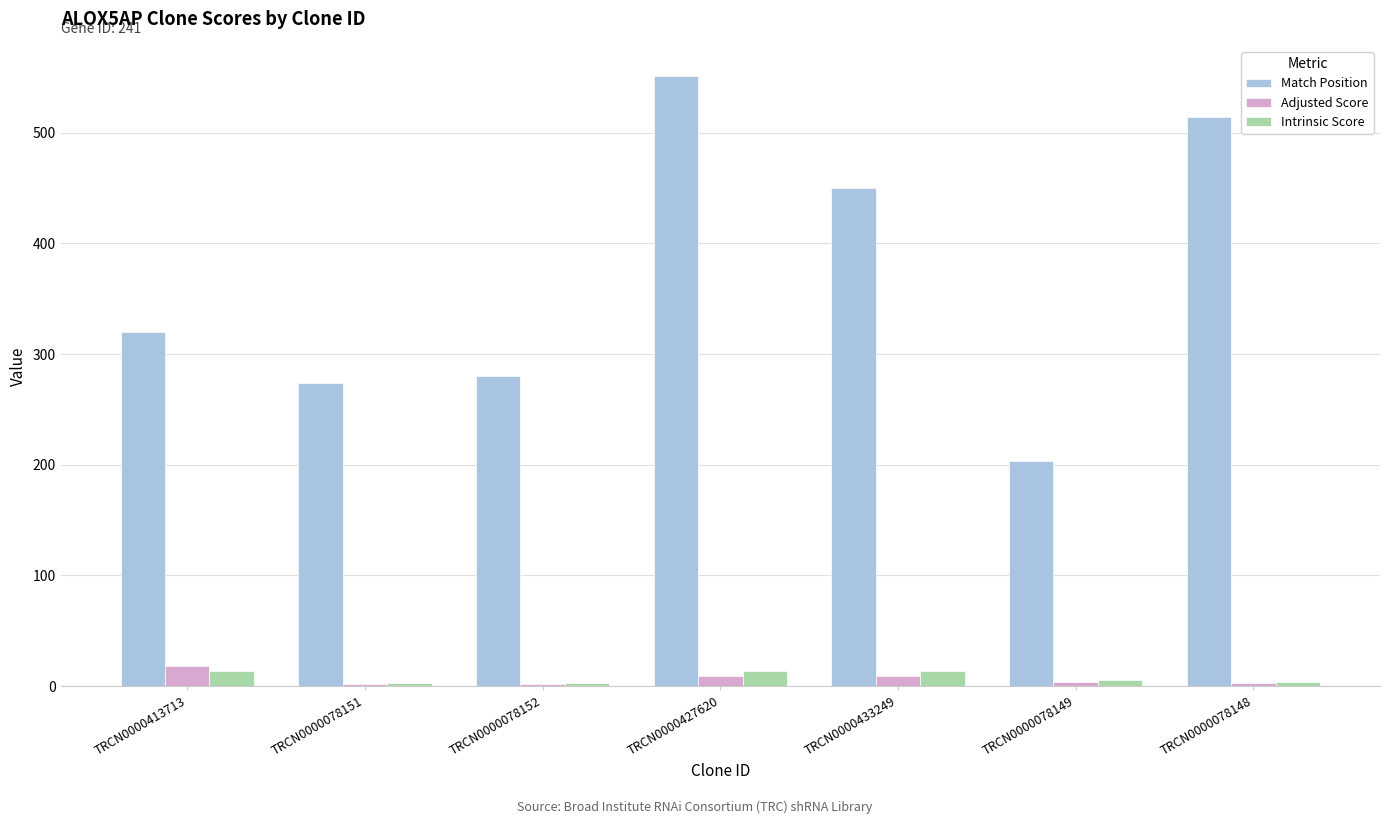

What is the greatest value displayed?

551.0